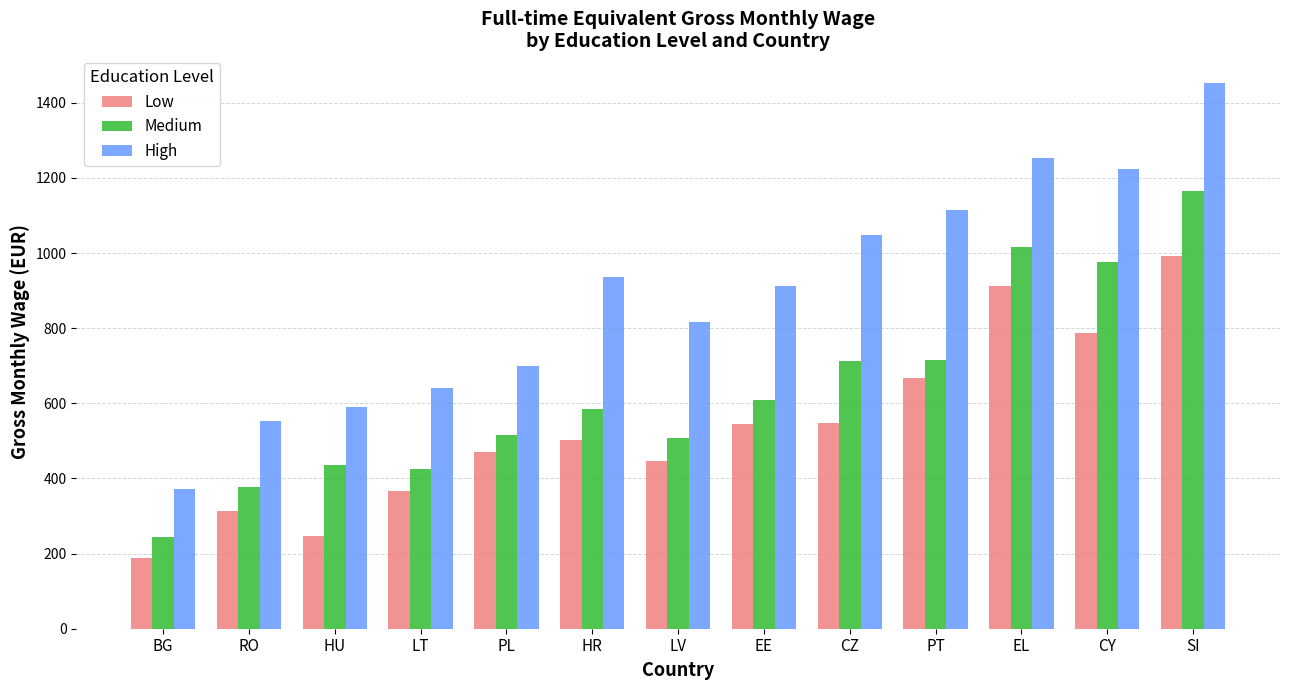

Rank the categories by High value from highest to lowest.

SI, EL, CY, PT, CZ, HR, EE, LV, PL, LT, HU, RO, BG